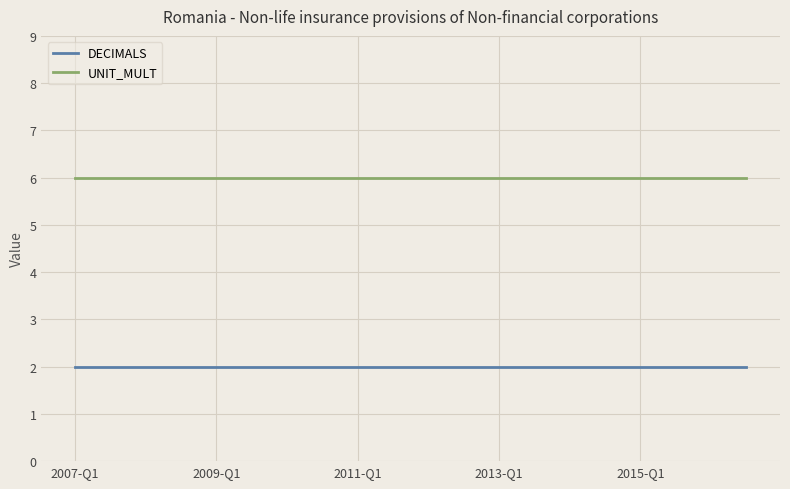

What is the smallest value displayed?

2.0